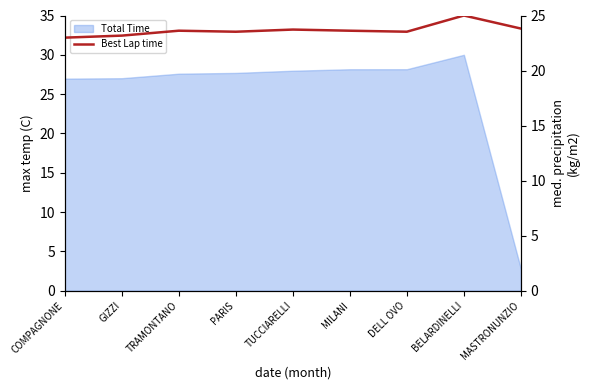

The chart shows a value of 23.5 at DELL OVO. True or false?

True